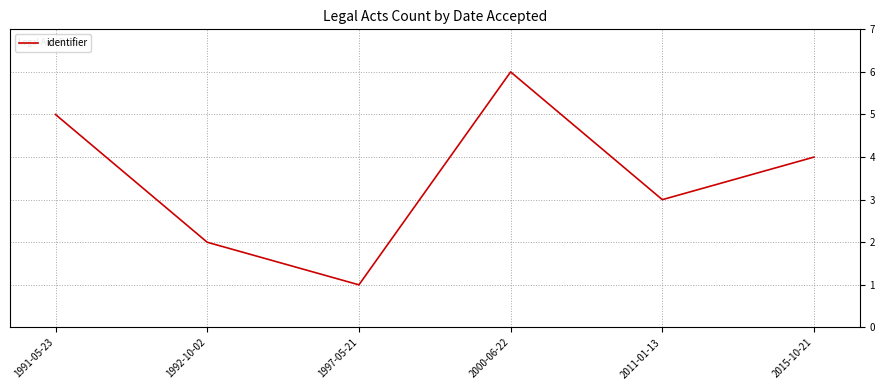

Reading left to right, extract all data points from this chart.

1991-05-23=5	1992-10-02=2	1997-05-21=1	2000-06-22=6	2011-01-13=3	2015-10-21=4